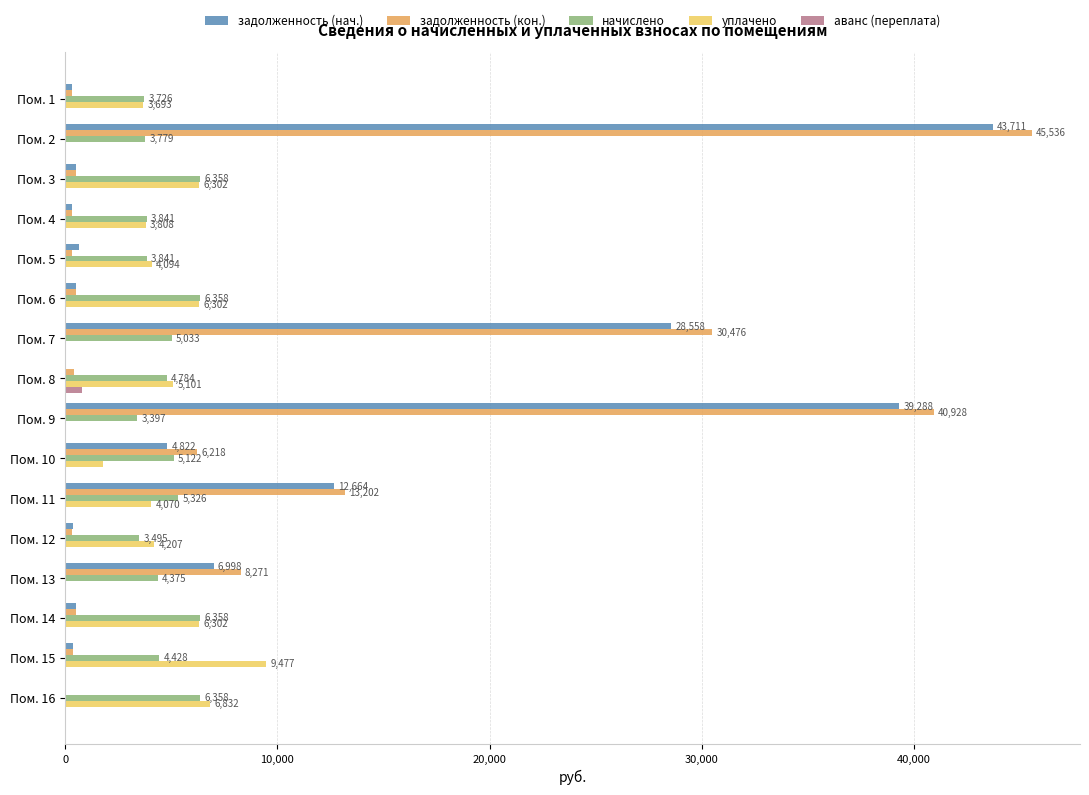

Is the value of аванс (переплата) at Пом. 3 greater than the value of начислено at Пом. 2?

No